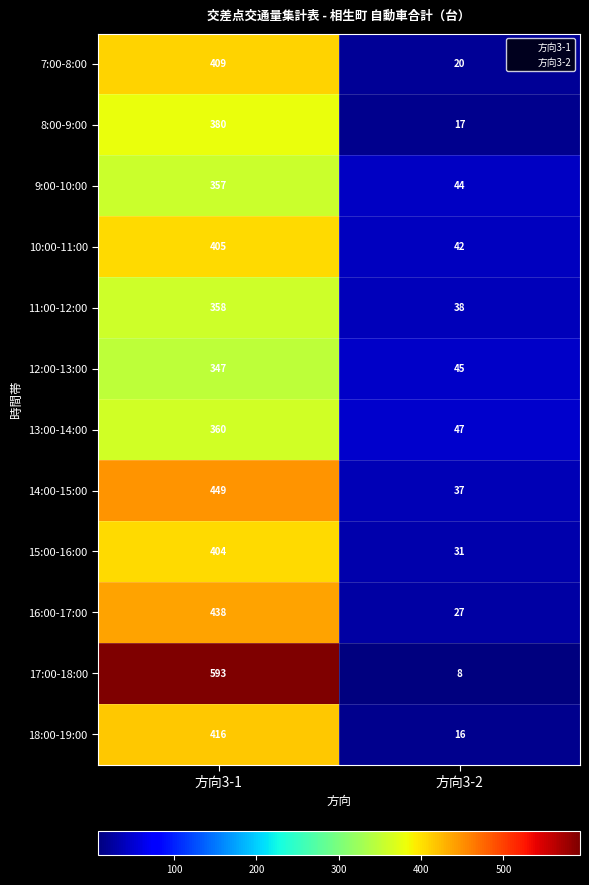

List the series in order of their peak value, highest first.

17:00-18:00, 14:00-15:00, 16:00-17:00, 18:00-19:00, 7:00-8:00, 10:00-11:00, 15:00-16:00, 8:00-9:00, 13:00-14:00, 11:00-12:00, 9:00-10:00, 12:00-13:00